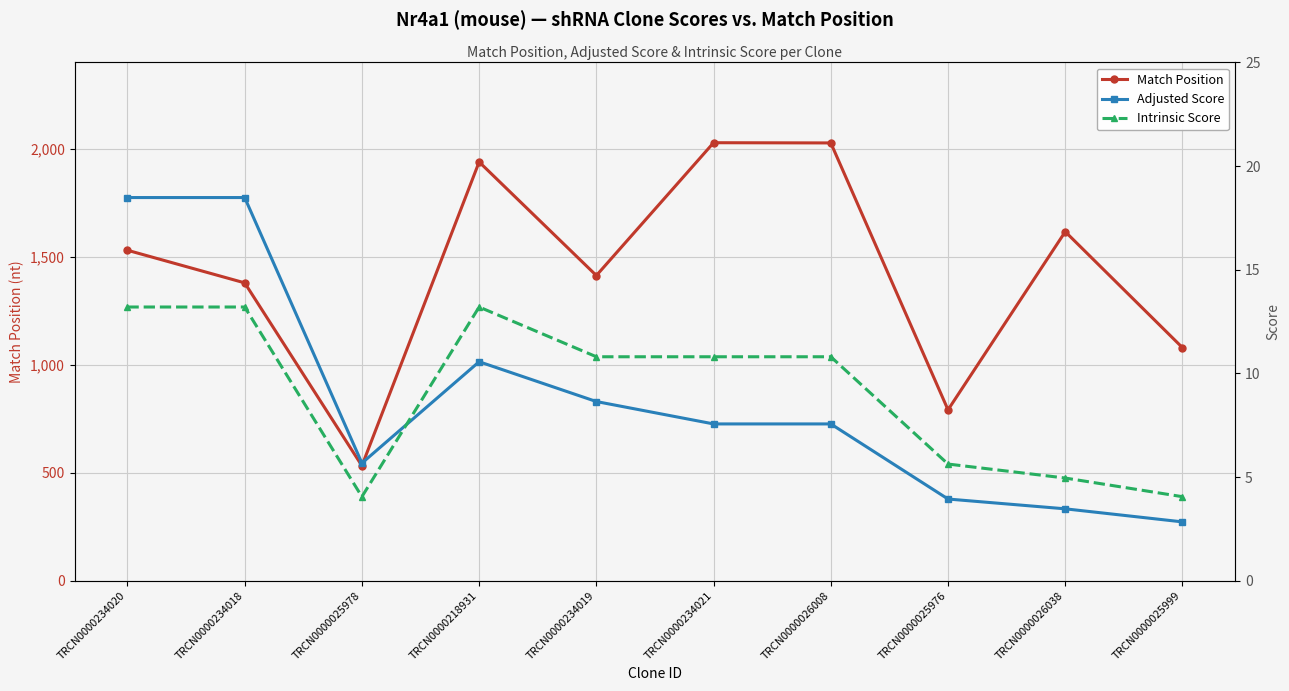

What is the sum of all Adjusted Score values?

87.2